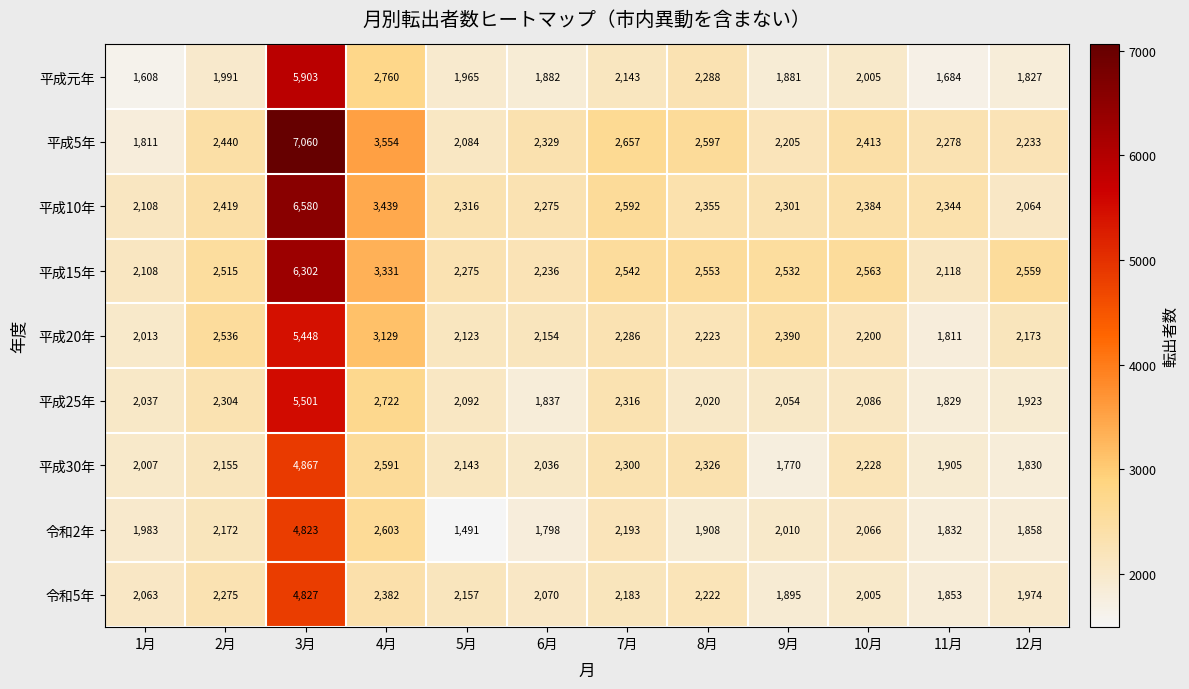

At which category is the sum across all series the highest?

3月